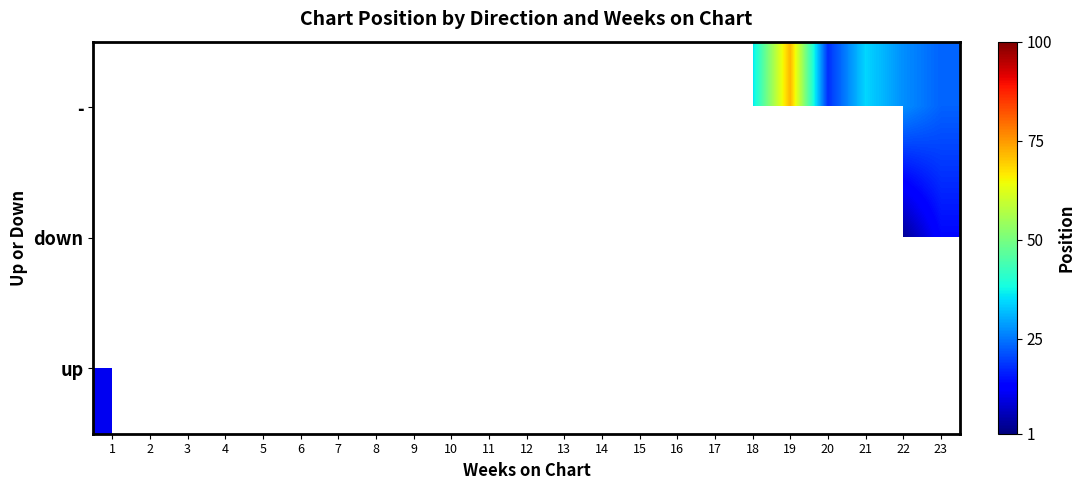

Which label corresponds to the smallest value in the chart?

22